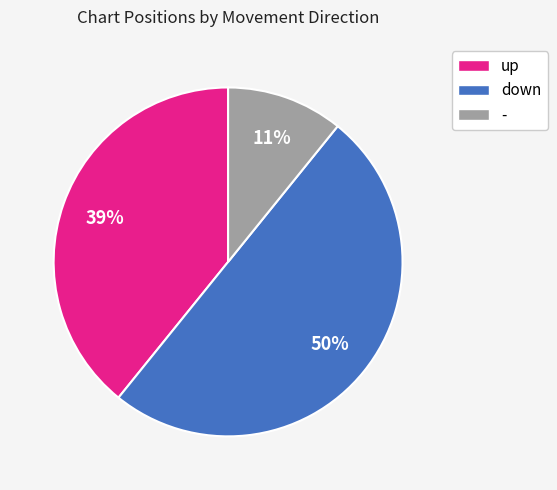

The - slice represents 21% of the pie. True or false?

False